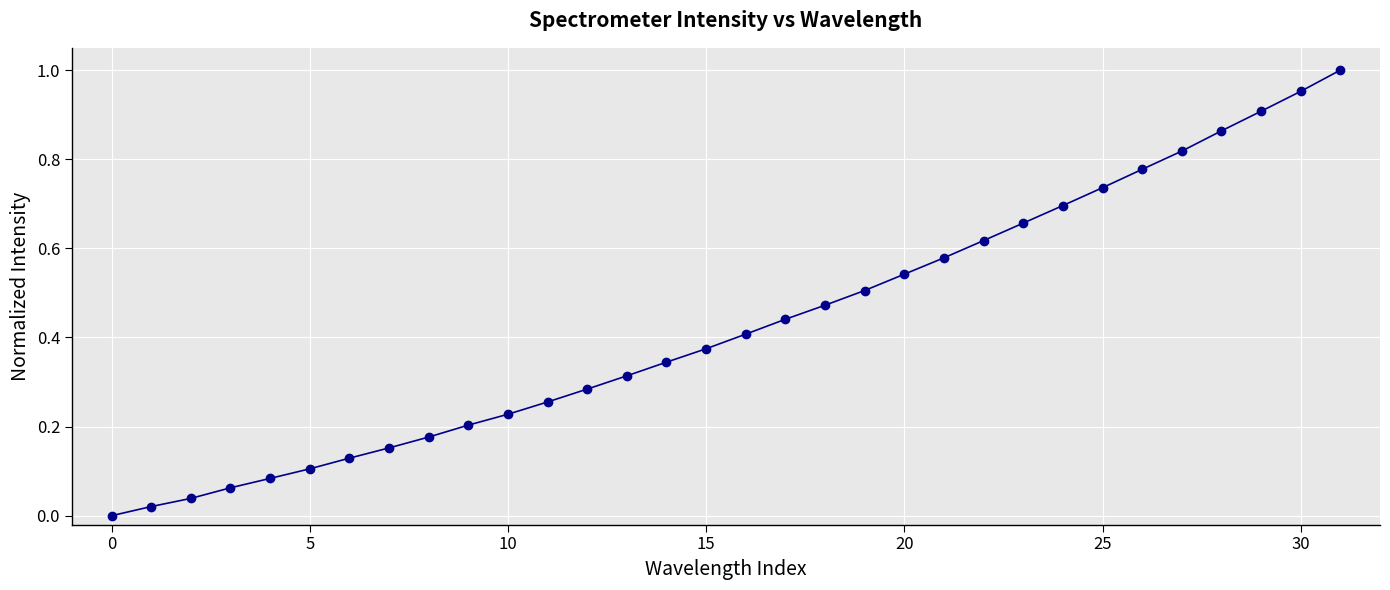

True or false: the data has more than 2 interior local peaks.

False